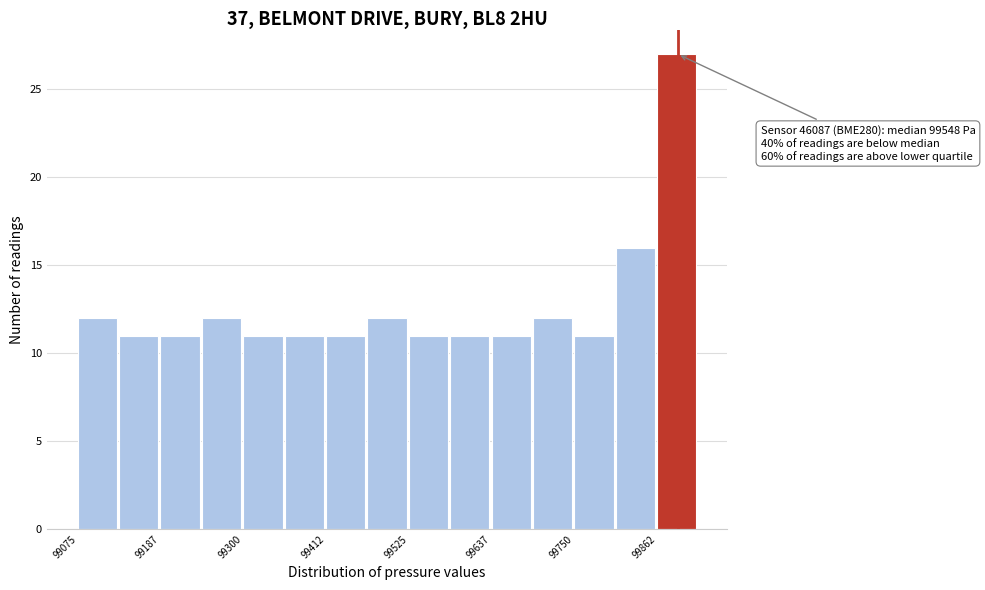

Read against the x-axis, roughly where is the centre of the tallest bar?

99880